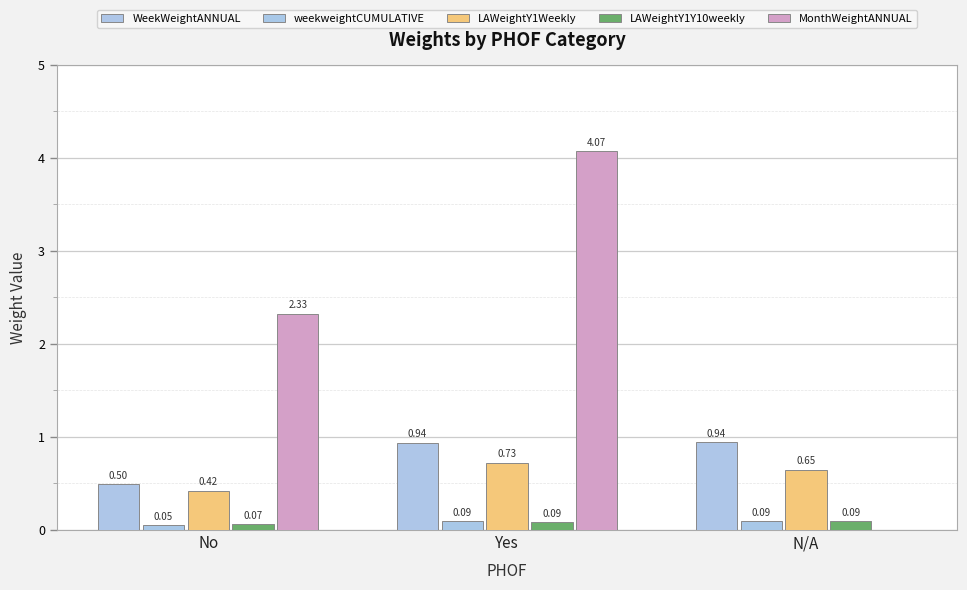

What is the difference between the LAWeightY1Weekly values at No and N/A?

0.2